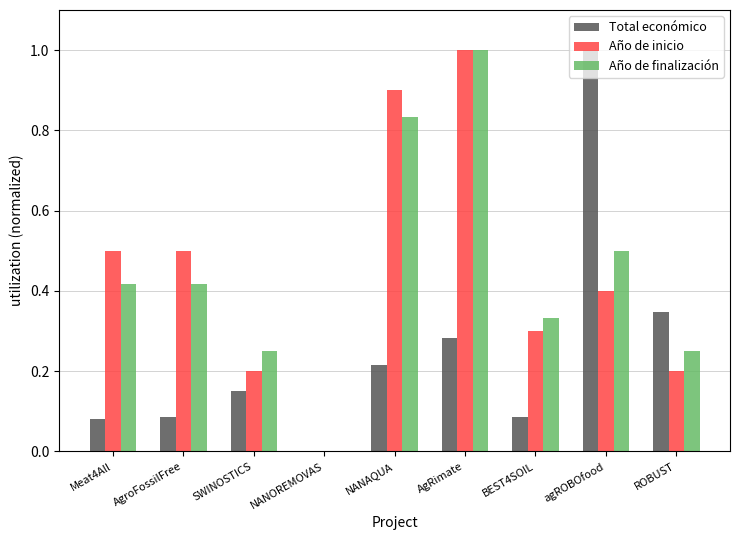

What is the maximum value for Total económico?

1.0